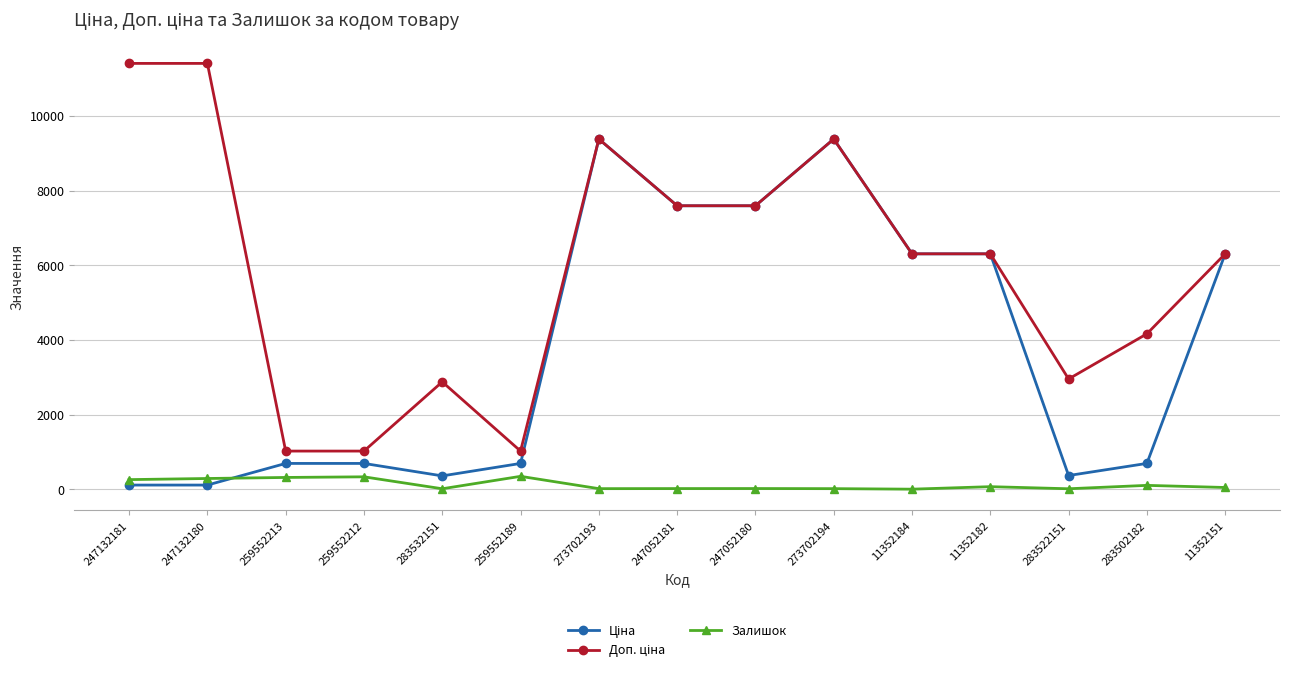

What is the total value across all series at 259552212?

2053.3